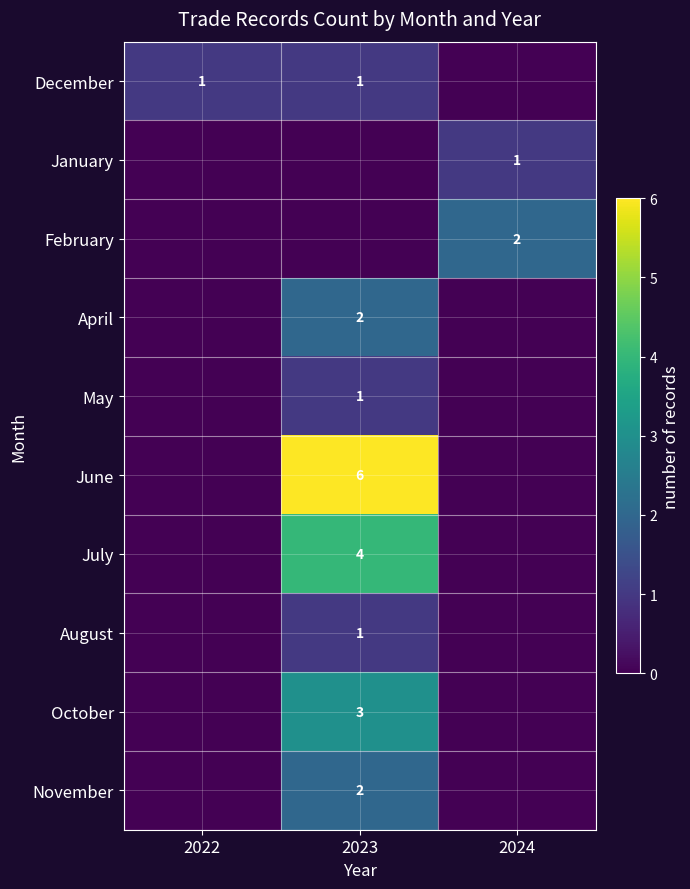

The value of June at 2023 is 4. True or false?

False